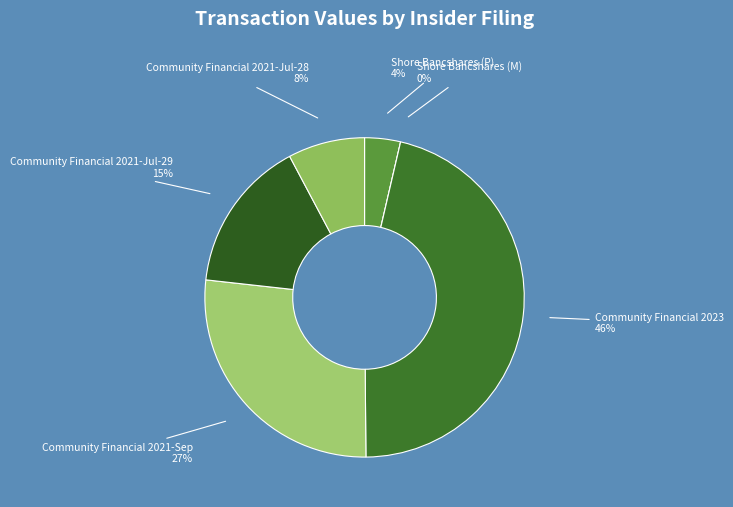

Count the number of slices in the pie.

6